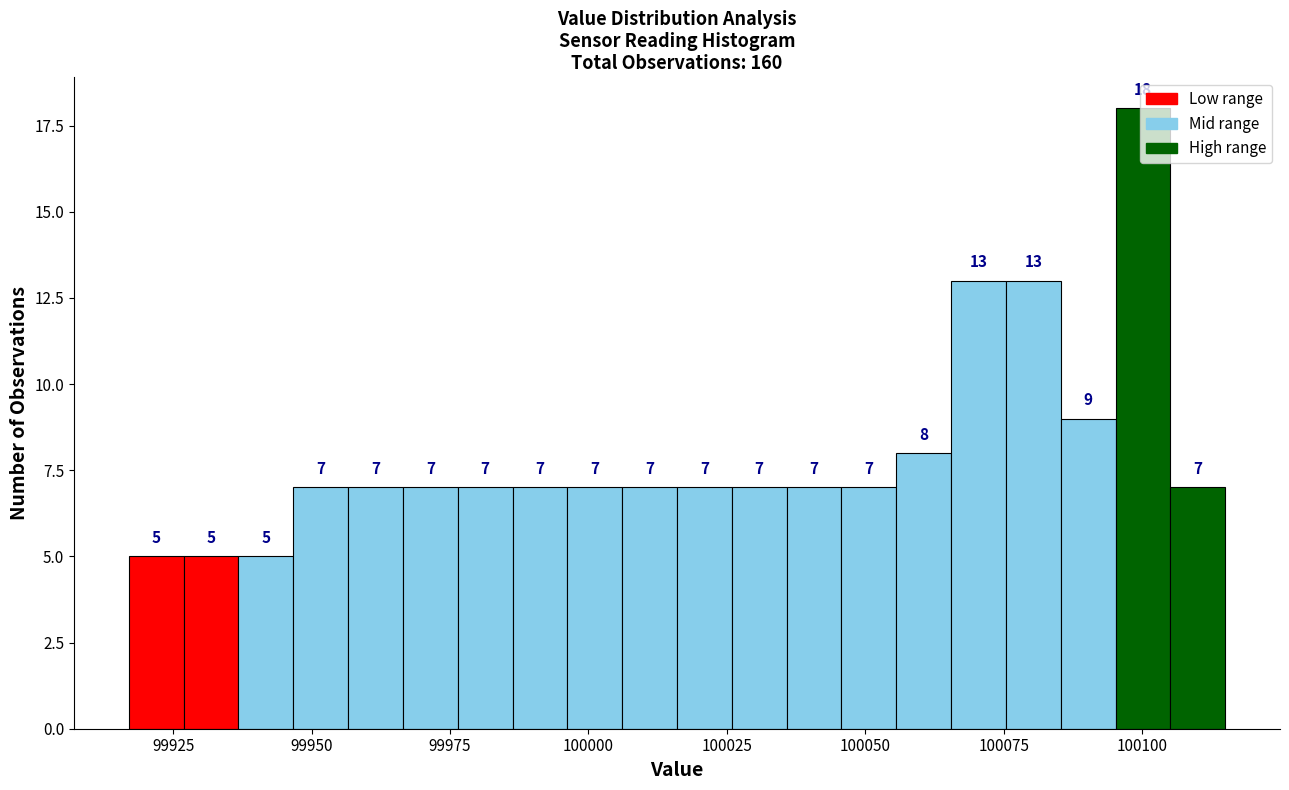

Read against the x-axis, roughly where is the centre of the tallest bar?

100100